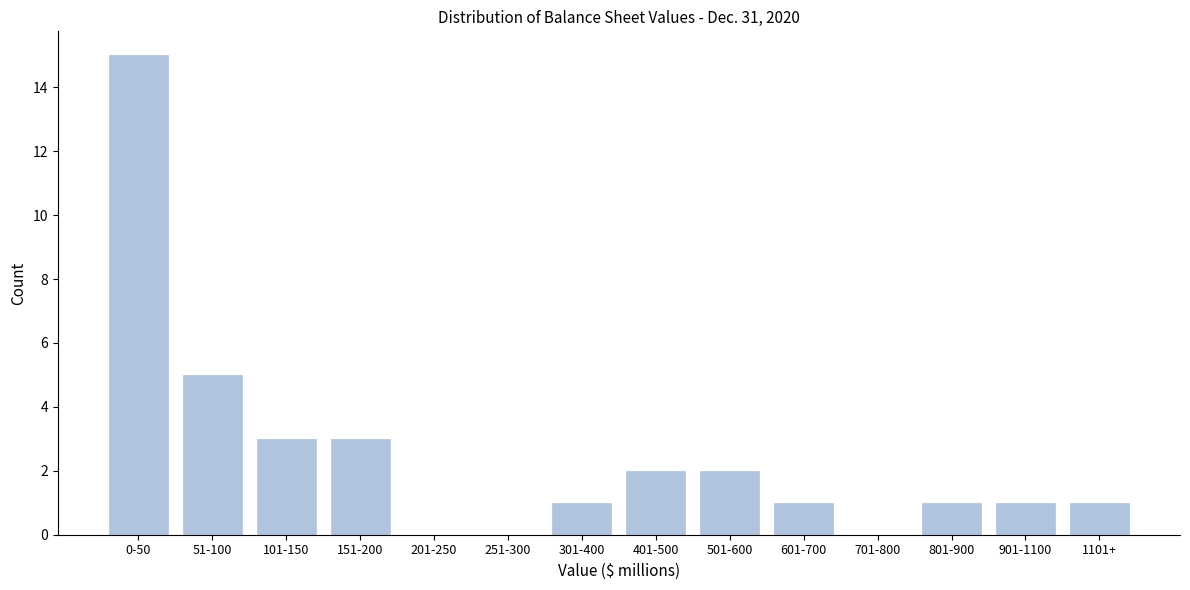

Reading left to right, what are all the values shown in this chart?

0-50=15	51-100=5	101-150=3	151-200=3	201-250=0	251-300=0	301-400=1	401-500=2	501-600=2	601-700=1	701-800=0	801-900=1	901-1100=1	1101+=1